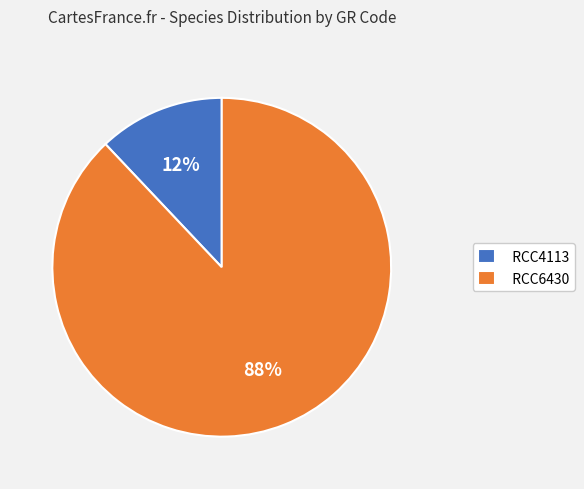

Does RCC6430 account for over 50% of the chart?

Yes